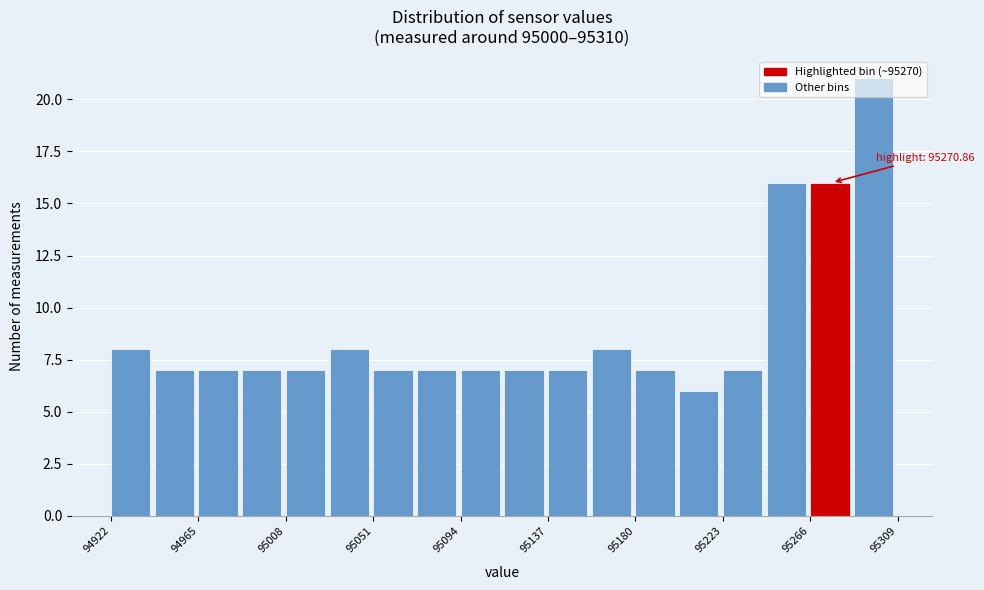

Over which range of the x-axis is the bar tallest?

95290 to 95310